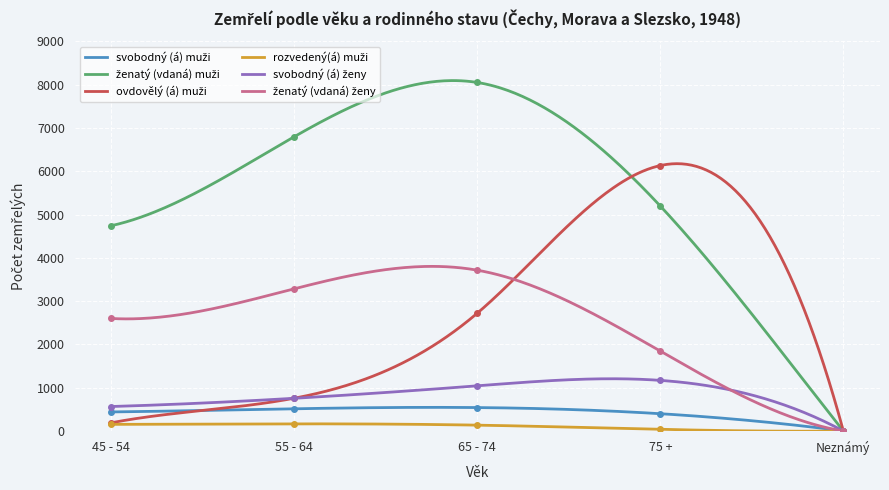

Is this an area chart (filled region under the line)?

No